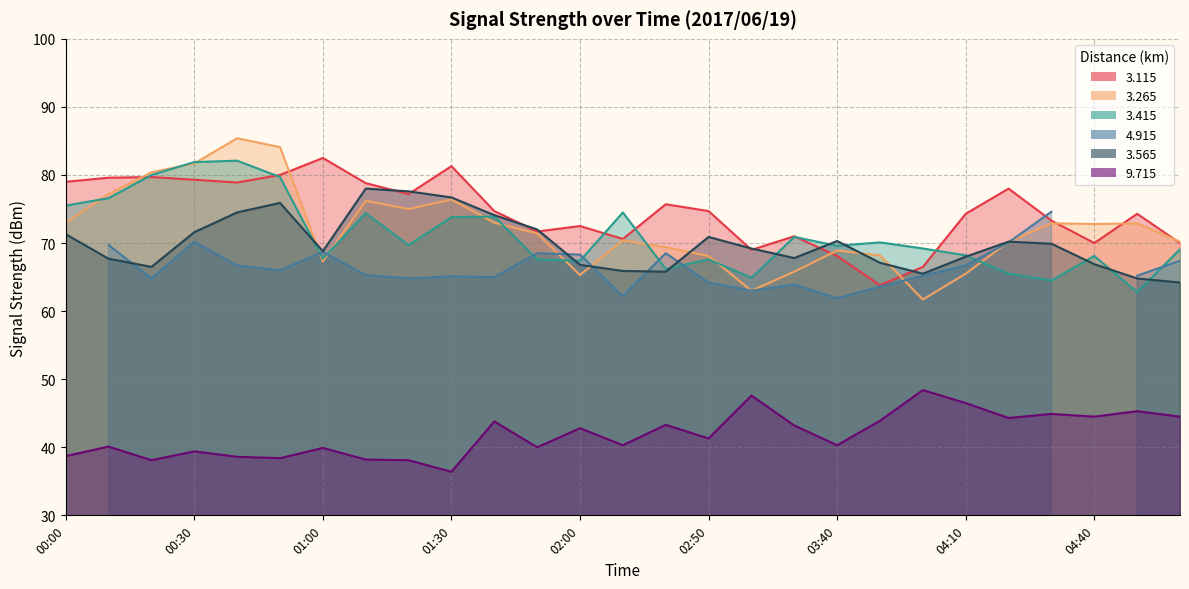

What is the label of the 11th point from the left?

01:40